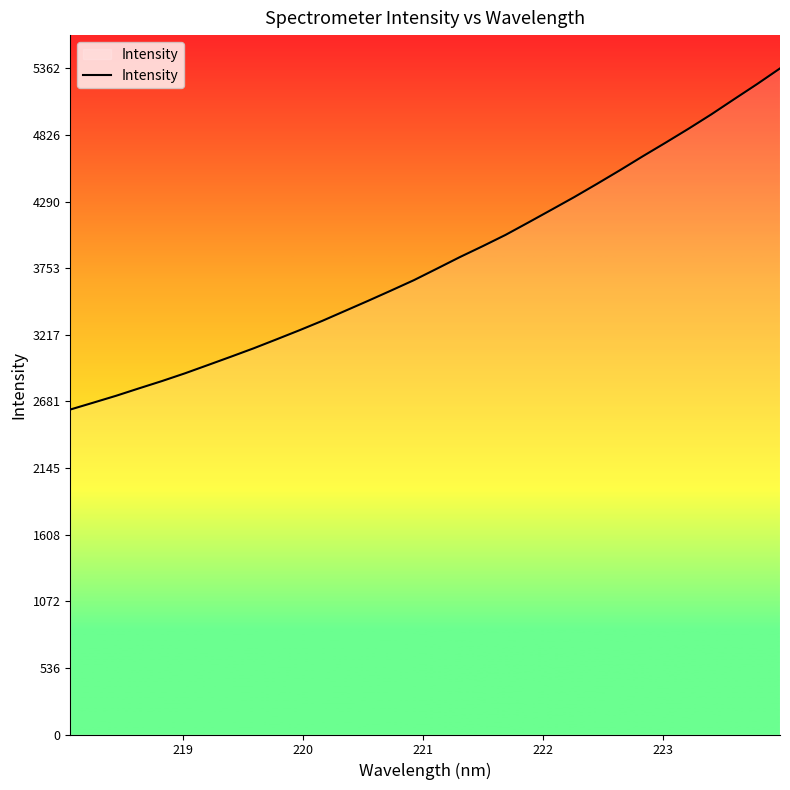

What is the difference between the maximum and minimum values?

2746.3